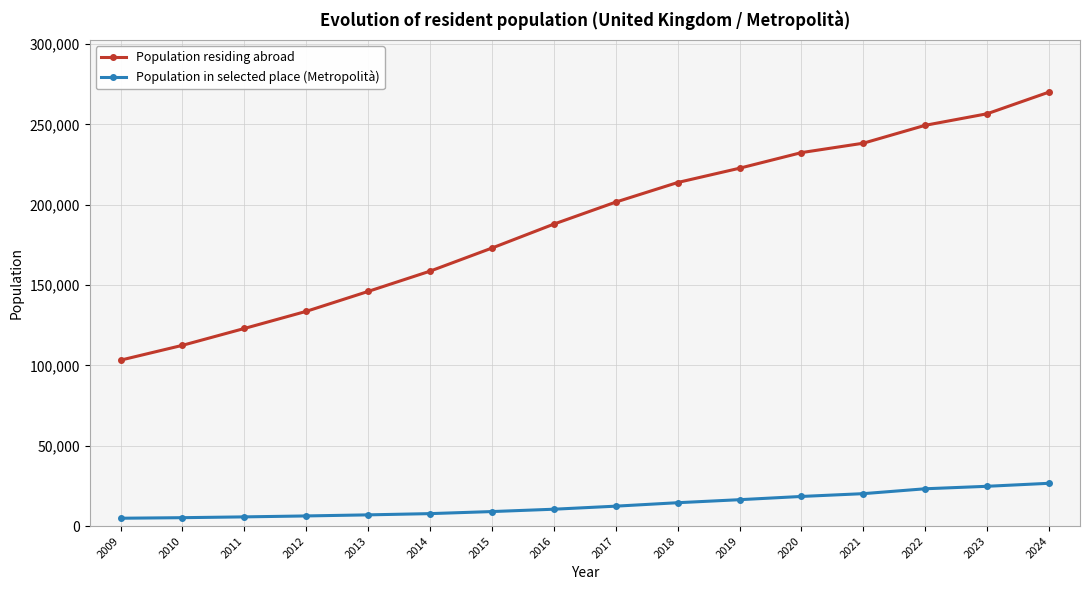

What is the difference between the maximum and minimum values in the Population in selected place (Metropolità) series?

21753